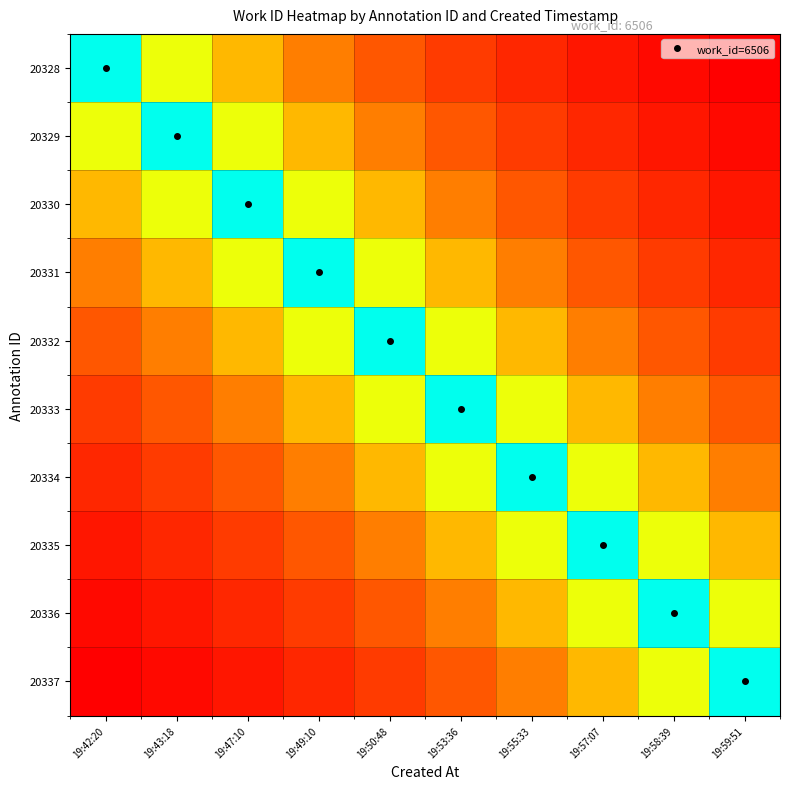

Reading right to left, transcribe all the data shown in this chart.

20328: 19:59:51=1182.9	19:58:39=1301.2	19:57:07=1445.8	19:55:33=1626.5	19:53:36=1858.9	19:50:48=2168.7	19:49:10=2602.4	19:47:10=3253.0	19:43:18=4337.3	19:42:20=6506.0
20329: 19:59:51=1301.2	19:58:39=1445.8	19:57:07=1626.5	19:55:33=1858.9	19:53:36=2168.7	19:50:48=2602.4	19:49:10=3253.0	19:47:10=4337.3	19:43:18=6506.0	19:42:20=4337.3
20330: 19:59:51=1445.8	19:58:39=1626.5	19:57:07=1858.9	19:55:33=2168.7	19:53:36=2602.4	19:50:48=3253.0	19:49:10=4337.3	19:47:10=6506.0	19:43:18=4337.3	19:42:20=3253.0
20331: 19:59:51=1626.5	19:58:39=1858.9	19:57:07=2168.7	19:55:33=2602.4	19:53:36=3253.0	19:50:48=4337.3	19:49:10=6506.0	19:47:10=4337.3	19:43:18=3253.0	19:42:20=2602.4
20332: 19:59:51=1858.9	19:58:39=2168.7	19:57:07=2602.4	19:55:33=3253.0	19:53:36=4337.3	19:50:48=6506.0	19:49:10=4337.3	19:47:10=3253.0	19:43:18=2602.4	19:42:20=2168.7
20333: 19:59:51=2168.7	19:58:39=2602.4	19:57:07=3253.0	19:55:33=4337.3	19:53:36=6506.0	19:50:48=4337.3	19:49:10=3253.0	19:47:10=2602.4	19:43:18=2168.7	19:42:20=1858.9
20334: 19:59:51=2602.4	19:58:39=3253.0	19:57:07=4337.3	19:55:33=6506.0	19:53:36=4337.3	19:50:48=3253.0	19:49:10=2602.4	19:47:10=2168.7	19:43:18=1858.9	19:42:20=1626.5
20335: 19:59:51=3253.0	19:58:39=4337.3	19:57:07=6506.0	19:55:33=4337.3	19:53:36=3253.0	19:50:48=2602.4	19:49:10=2168.7	19:47:10=1858.9	19:43:18=1626.5	19:42:20=1445.8
20336: 19:59:51=4337.3	19:58:39=6506.0	19:57:07=4337.3	19:55:33=3253.0	19:53:36=2602.4	19:50:48=2168.7	19:49:10=1858.9	19:47:10=1626.5	19:43:18=1445.8	19:42:20=1301.2
20337: 19:59:51=6506.0	19:58:39=4337.3	19:57:07=3253.0	19:55:33=2602.4	19:53:36=2168.7	19:50:48=1858.9	19:49:10=1626.5	19:47:10=1445.8	19:43:18=1301.2	19:42:20=1182.9